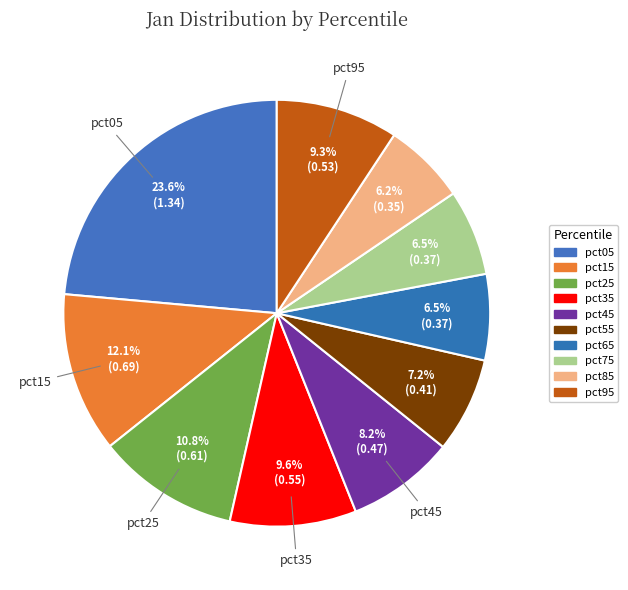

What percentage is the pct15 slice, to the nearest percent?

12%